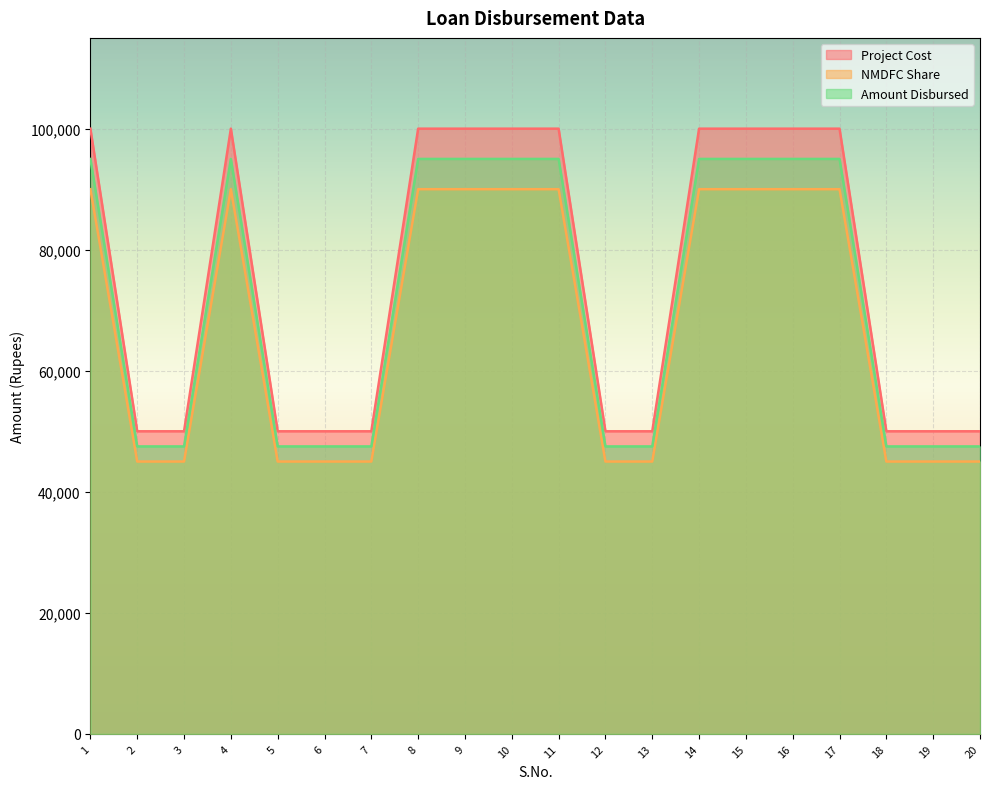

What is the total value across all series at 6?

142500